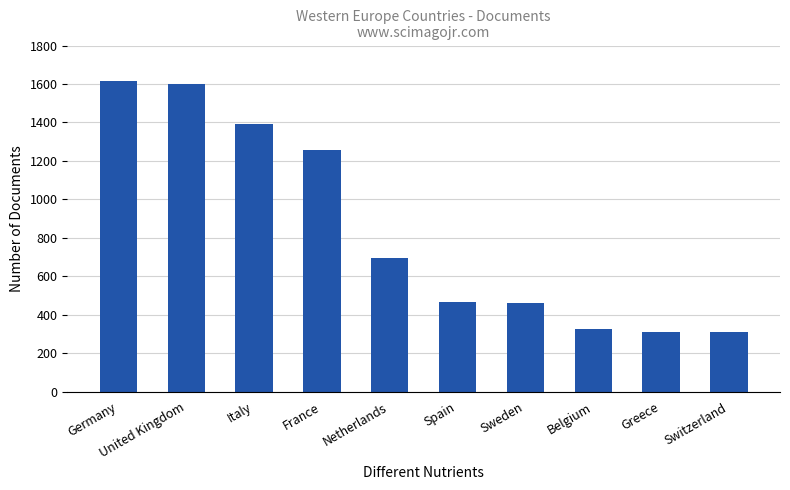

Is it true that the value at Greece is 415?

False